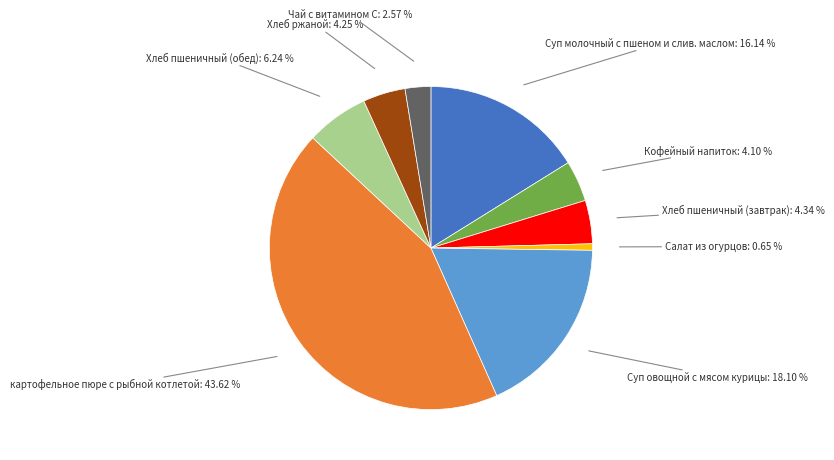

Which category has the smallest portion of the pie?

Салат из огурцов